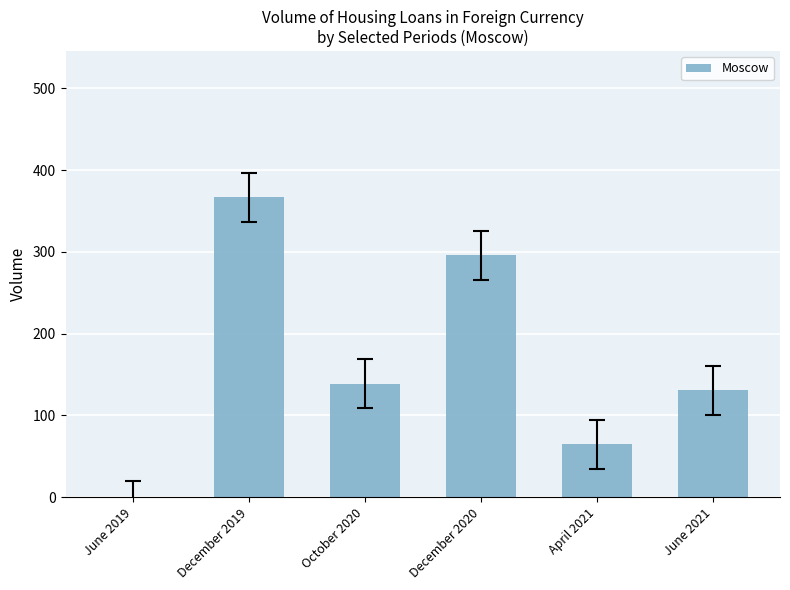

What is the sum of all values?

998